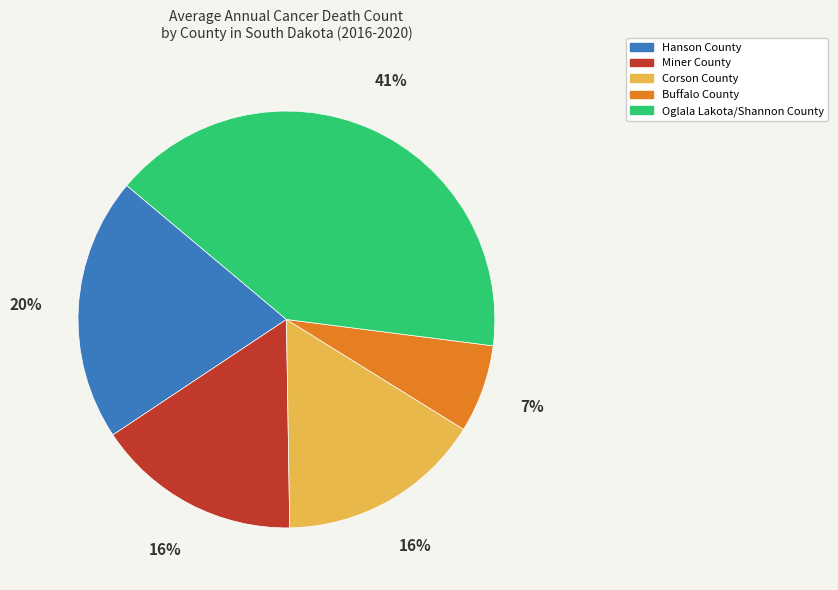

Which has a higher value, Miner County or Oglala Lakota/Shannon County?

Oglala Lakota/Shannon County